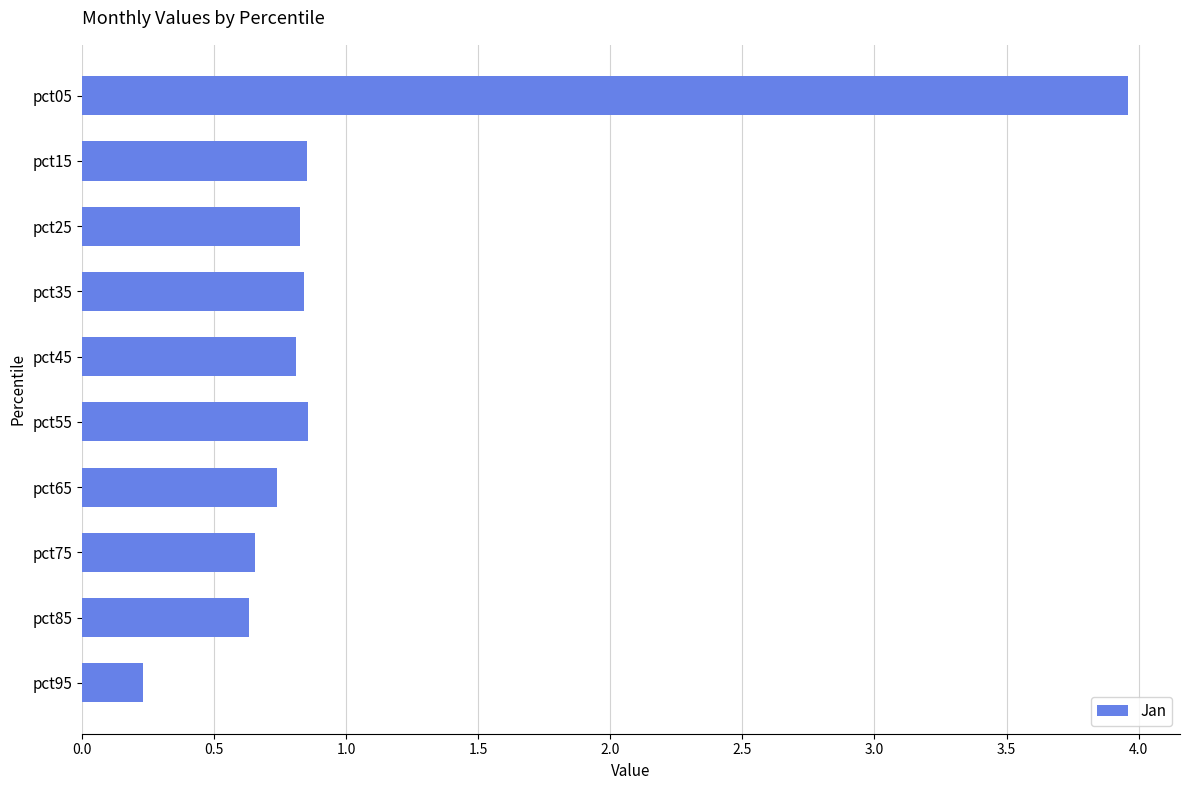

What is the difference between the maximum and second lowest values?

3.3